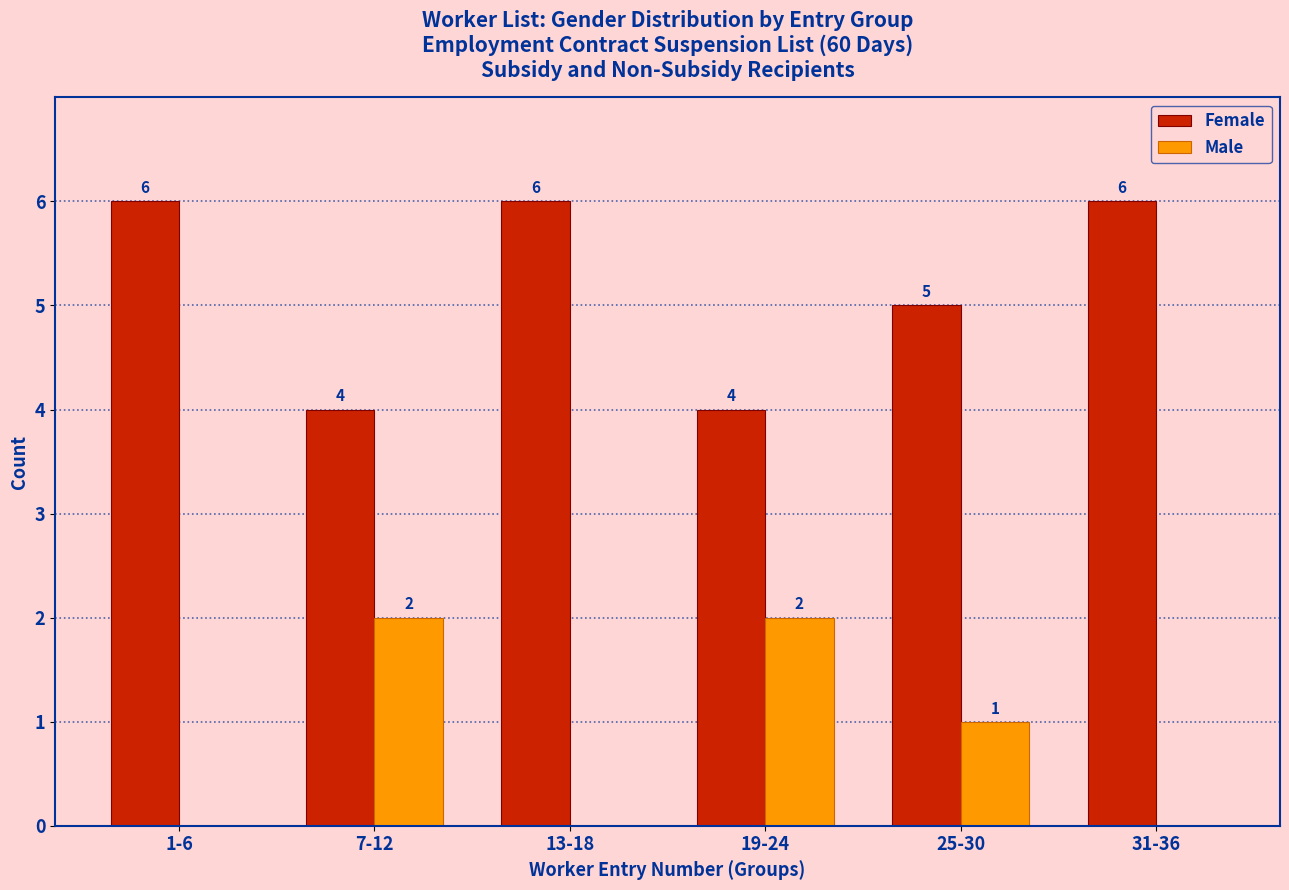

Which series has the largest total across all categories?

Female